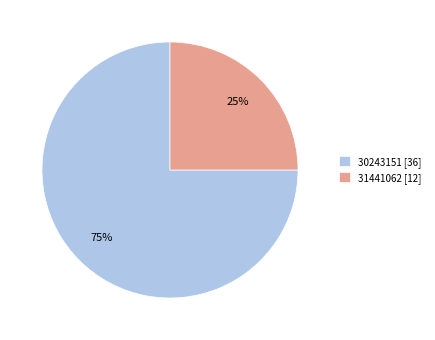

True or false: 31441062 accounts for 13% of the total.

False